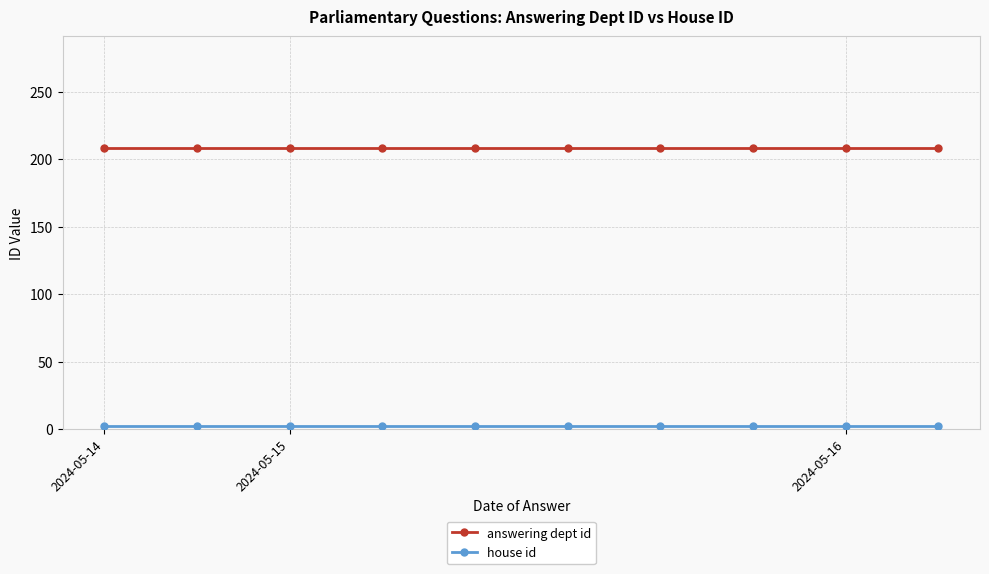

What is the greatest value displayed?

208